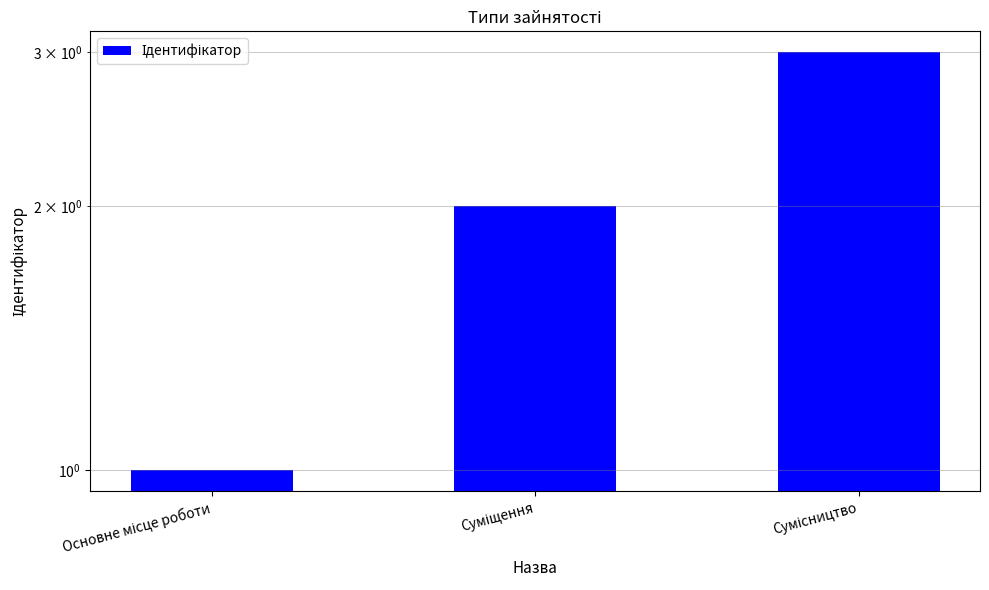

How many data points are above 2?

1